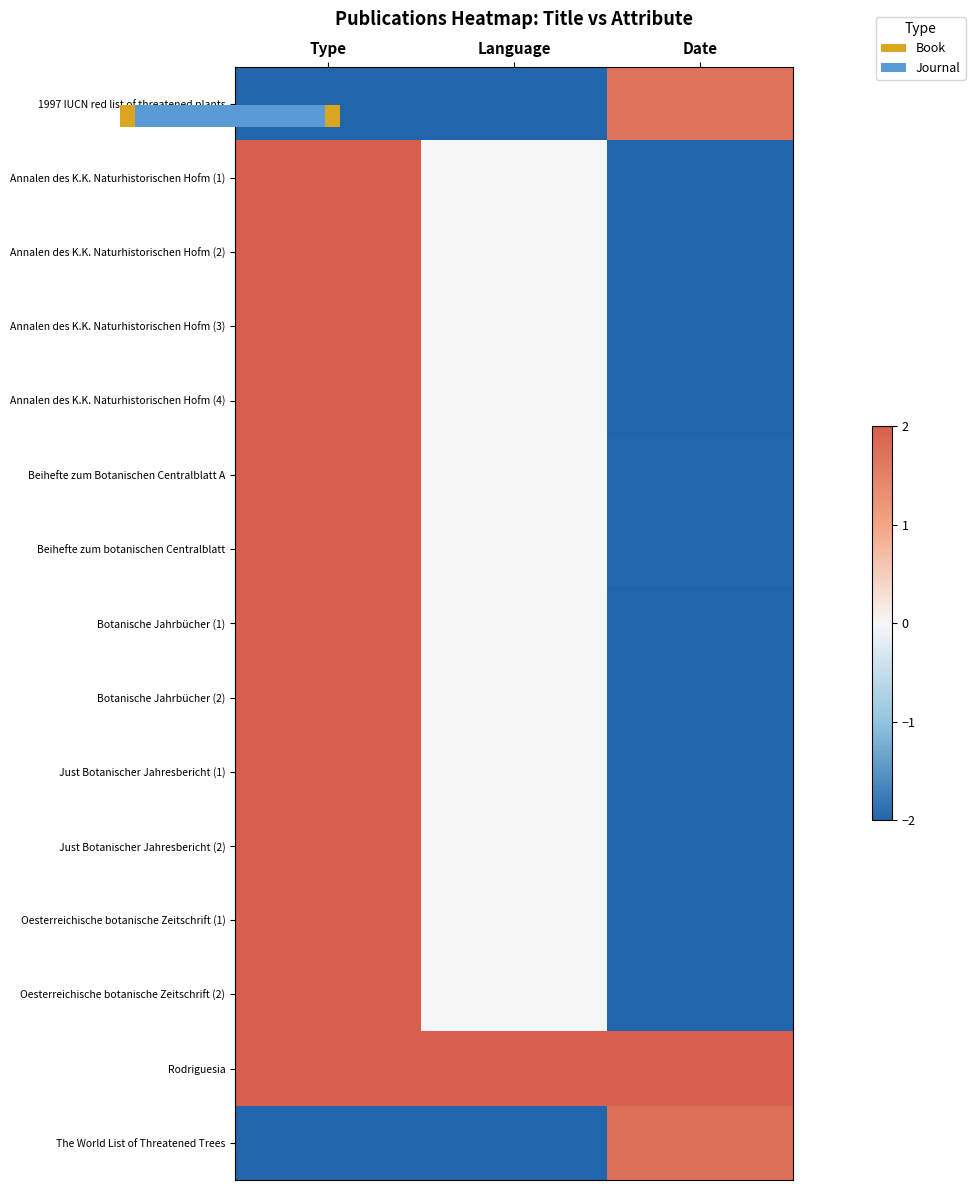

At Date, list the series in order from smallest to largest.

Annalen des K.K. Naturhistorischen Hofm (1), Annalen des K.K. Naturhistorischen Hofm (2), Annalen des K.K. Naturhistorischen Hofm (3), Annalen des K.K. Naturhistorischen Hofm (4), Botanische Jahrbücher (1), Botanische Jahrbücher (2), Just Botanischer Jahresbericht (1), Just Botanischer Jahresbericht (2), Oesterreichische botanische Zeitschrift (1), Oesterreichische botanische Zeitschrift (2), Beihefte zum Botanischen Centralblatt A, Beihefte zum botanischen Centralblatt, 1997 IUCN red list of threatened plants, The World List of Threatened Trees, Rodriguesia